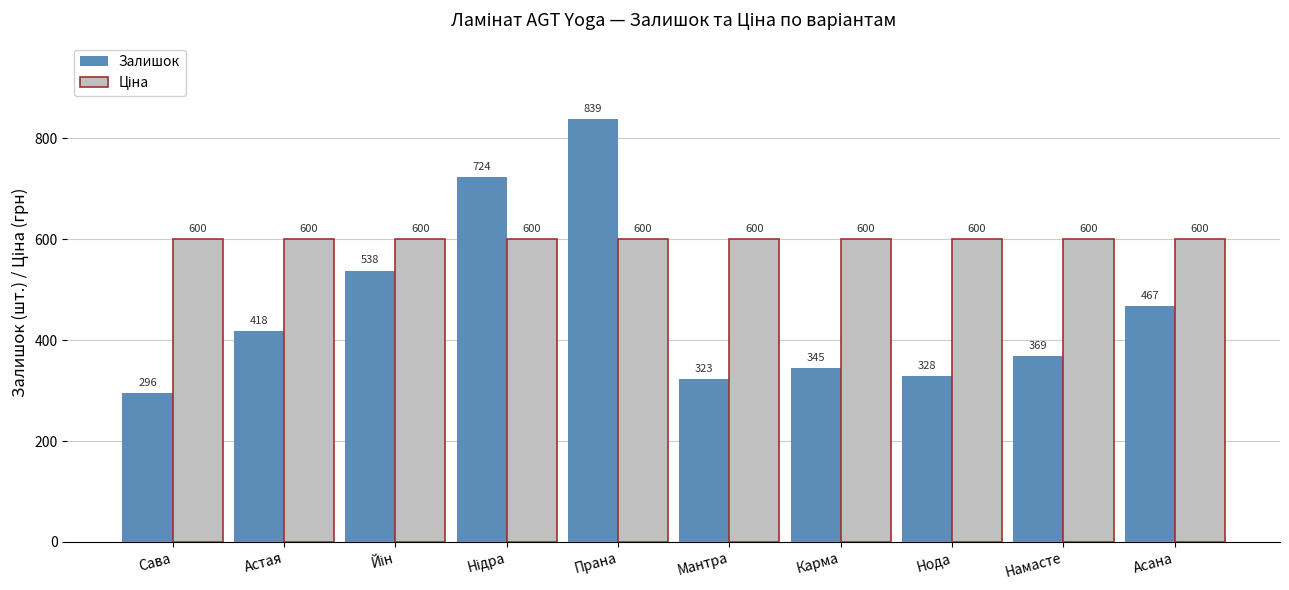

Are the bars grouped side by side (vs. stacked)?

Yes